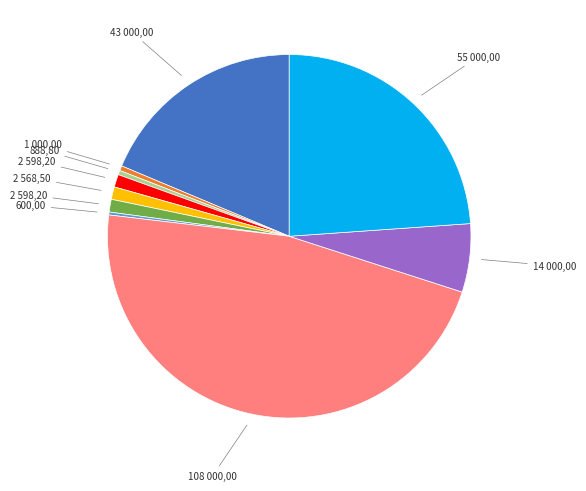

Is there any slice that represents more than half of the pie?

No